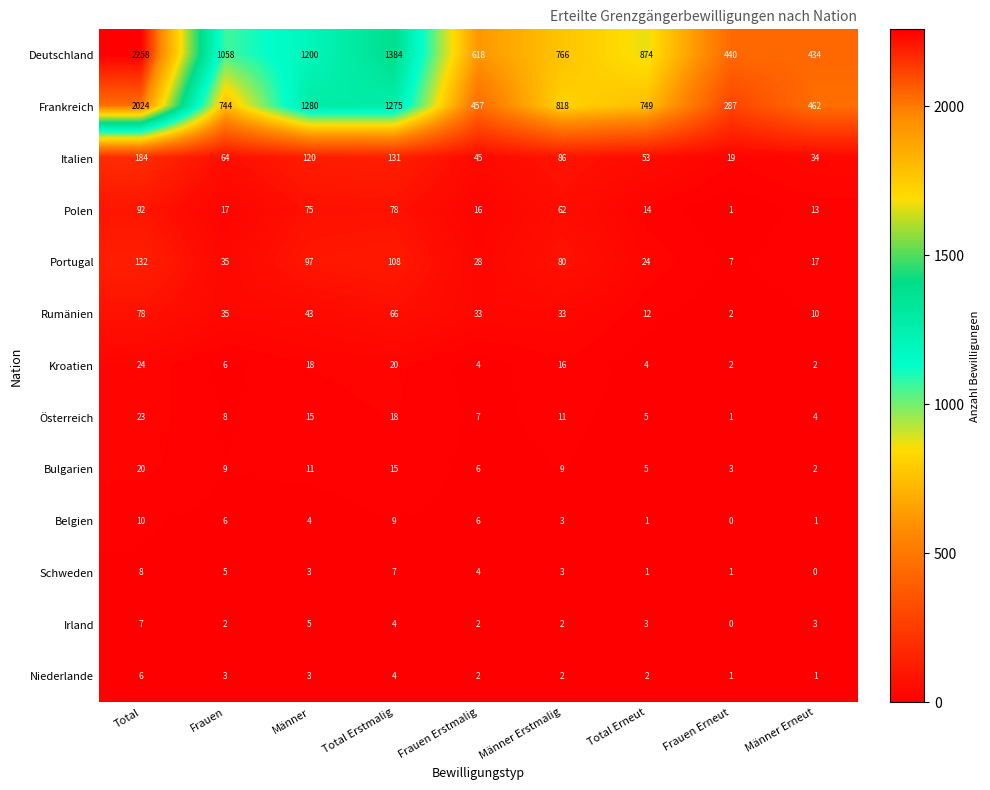

Which series has the largest range (max minus min)?

Deutschland